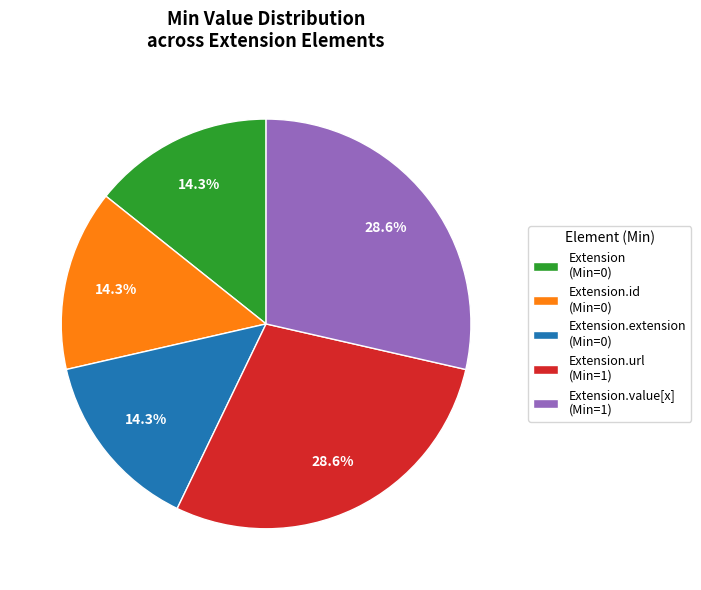

Combined, do Extension.id (Min=0) and Extension.url (Min=1) account for over 50%?

No